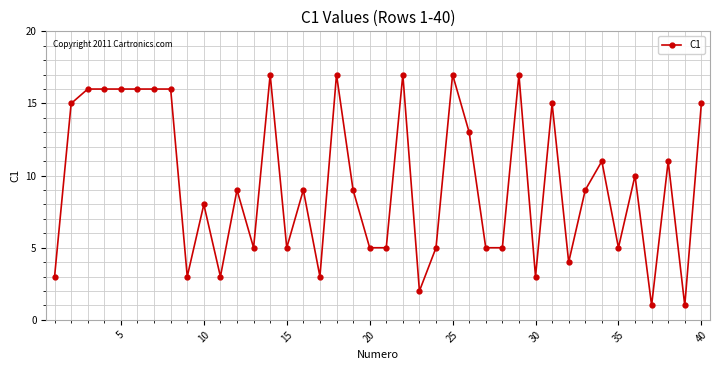

How many categories are shown in the chart?

40